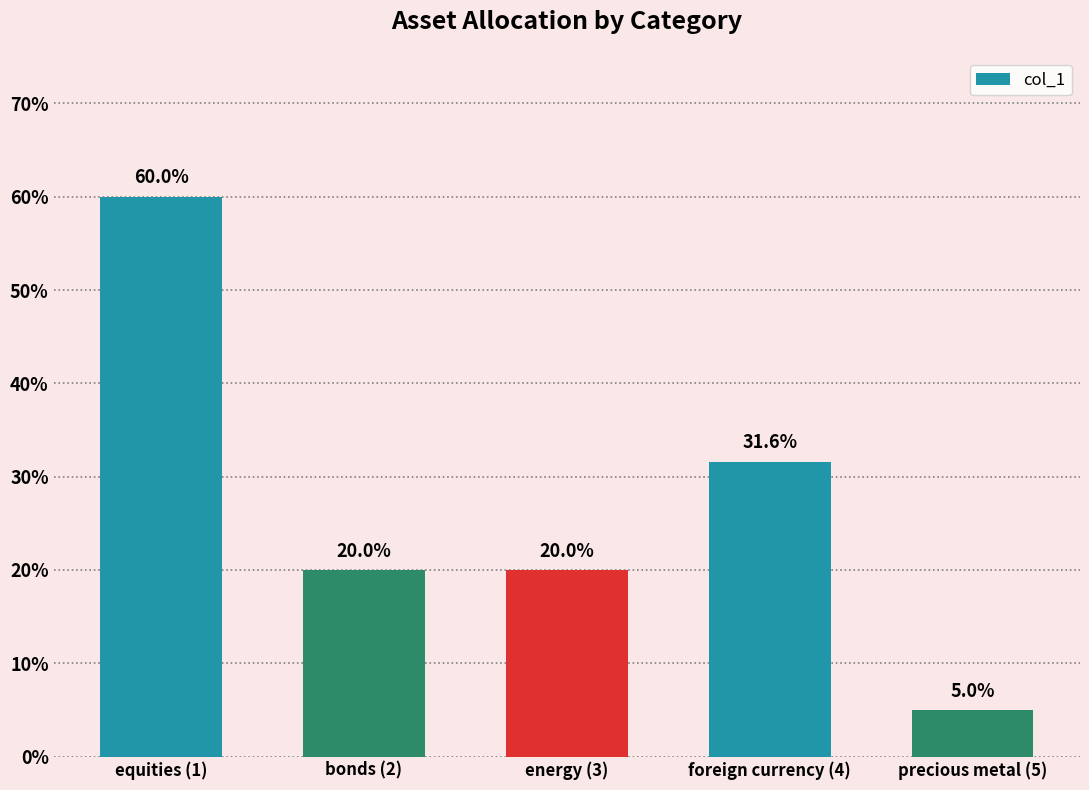

Does the chart contain any negative values?

No